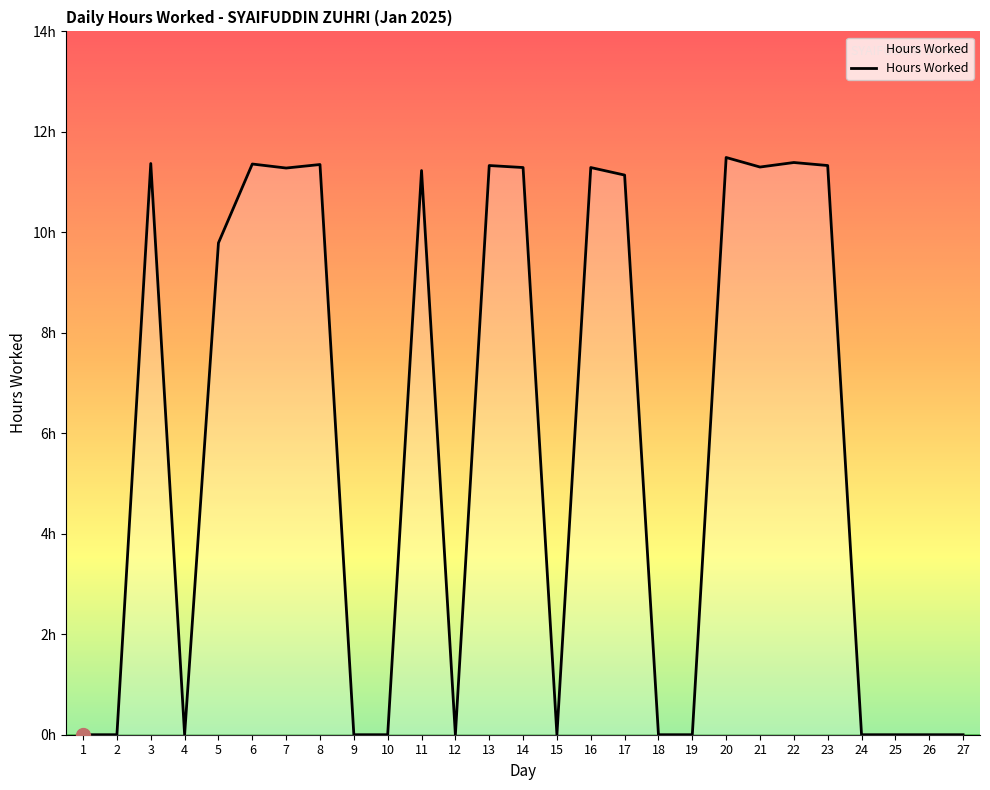

Rank the categories by value from lowest to highest.

1, 2, 4, 9, 10, 12, 15, 18, 19, 24, 25, 26, 27, 5, 17, 11, 7, 14, 16, 21, 13, 23, 8, 6, 3, 22, 20